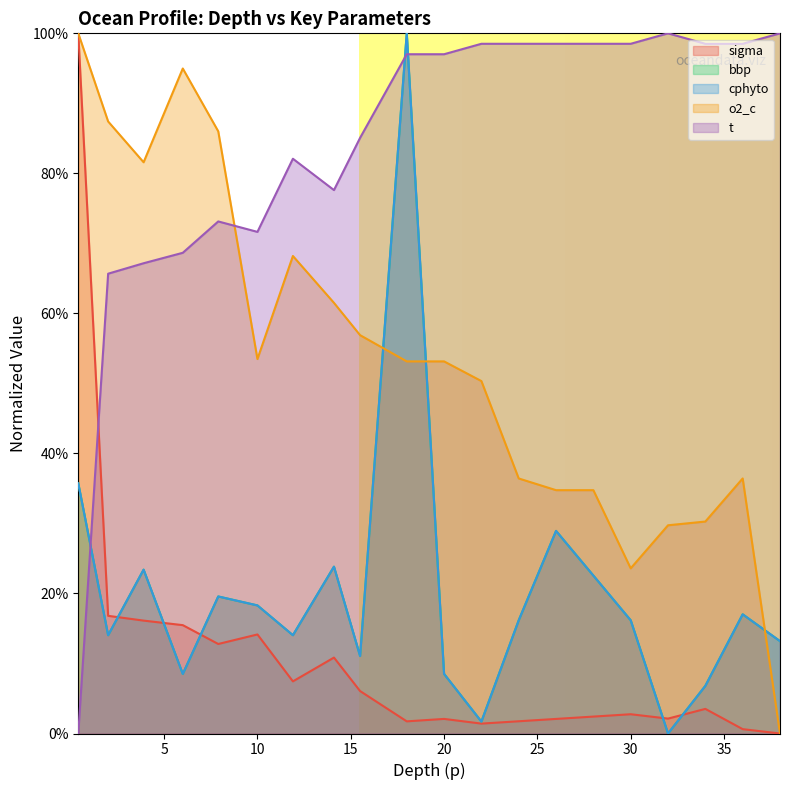

Reading left to right, transcribe all the data shown in this chart.

sigma: 1.0	0.2	0.2	0.2	0.1	0.1	0.1	0.1	0.1	0.0	0.0	0.0	0.0	0.0	0.0	0.0	0.0	0.0	0.0	0.0
bbp: 0.4	0.1	0.2	0.1	0.2	0.2	0.1	0.2	0.1	1.0	0.1	0.0	0.2	0.3	0.2	0.2	0.0	0.1	0.2	0.1
cphyto: 0.4	0.1	0.2	0.1	0.2	0.2	0.1	0.2	0.1	1.0	0.1	0.0	0.2	0.3	0.2	0.2	0.0	0.1	0.2	0.1
o2_c: 1.0	0.9	0.8	0.9	0.9	0.5	0.7	0.6	0.6	0.5	0.5	0.5	0.4	0.3	0.3	0.2	0.3	0.3	0.4	0.0
t: 0.0	0.7	0.7	0.7	0.7	0.7	0.8	0.8	0.9	1.0	1.0	1.0	1.0	1.0	1.0	1.0	1.0	1.0	1.0	1.0